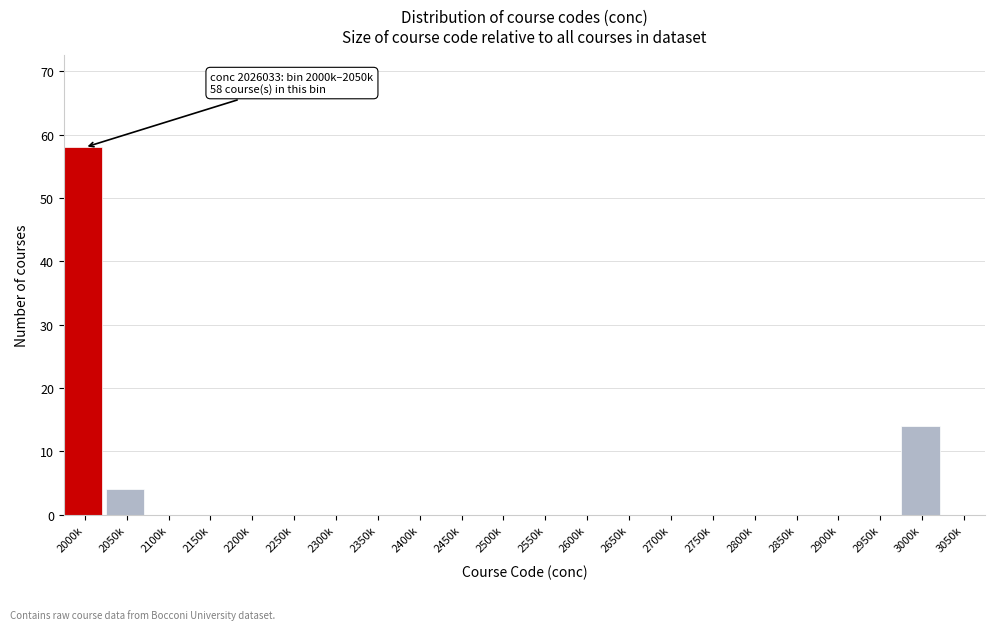

Reading left to right, what are all the values shown in this chart?

2000k=58	2050k=4	2100k=0	2150k=0	2200k=0	2250k=0	2300k=0	2350k=0	2400k=0	2450k=0	2500k=0	2550k=0	2600k=0	2650k=0	2700k=0	2750k=0	2800k=0	2850k=0	2900k=0	2950k=0	3000k=14	3050k=0